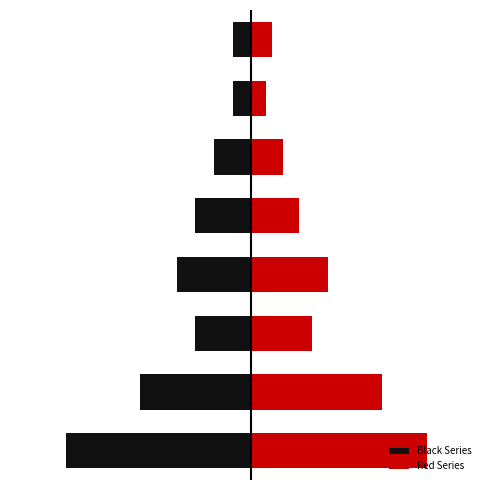

Between 6 and 5, which is larger?

6